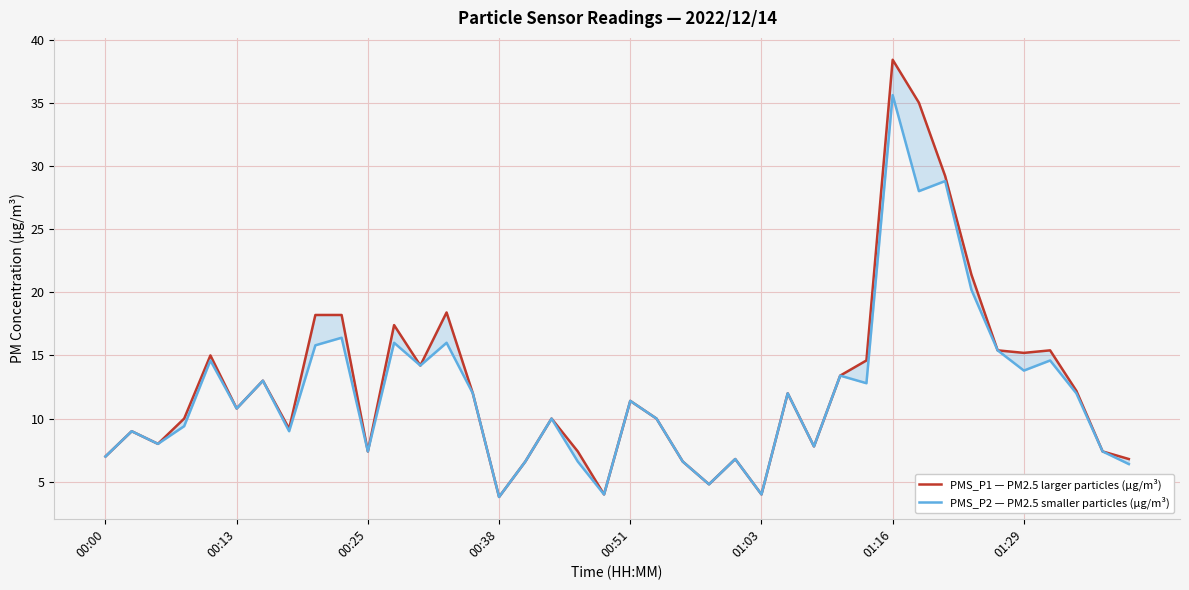

True or false: PMS_P2 — PM2.5 smaller particles (µg/m³) and PMS_P1 — PM2.5 larger particles (µg/m³) cross at least once.

False